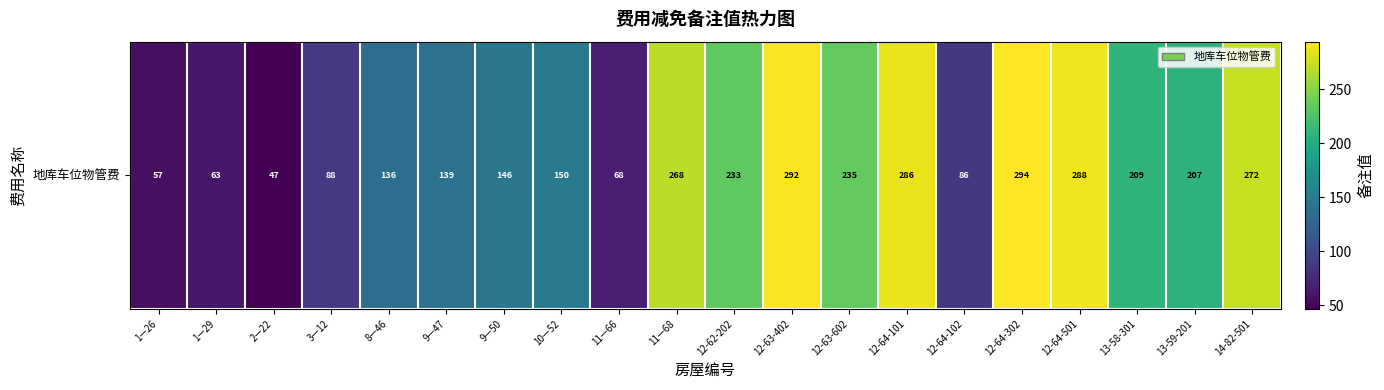

Which has a higher value, 2—22 or 12-63-402?

12-63-402